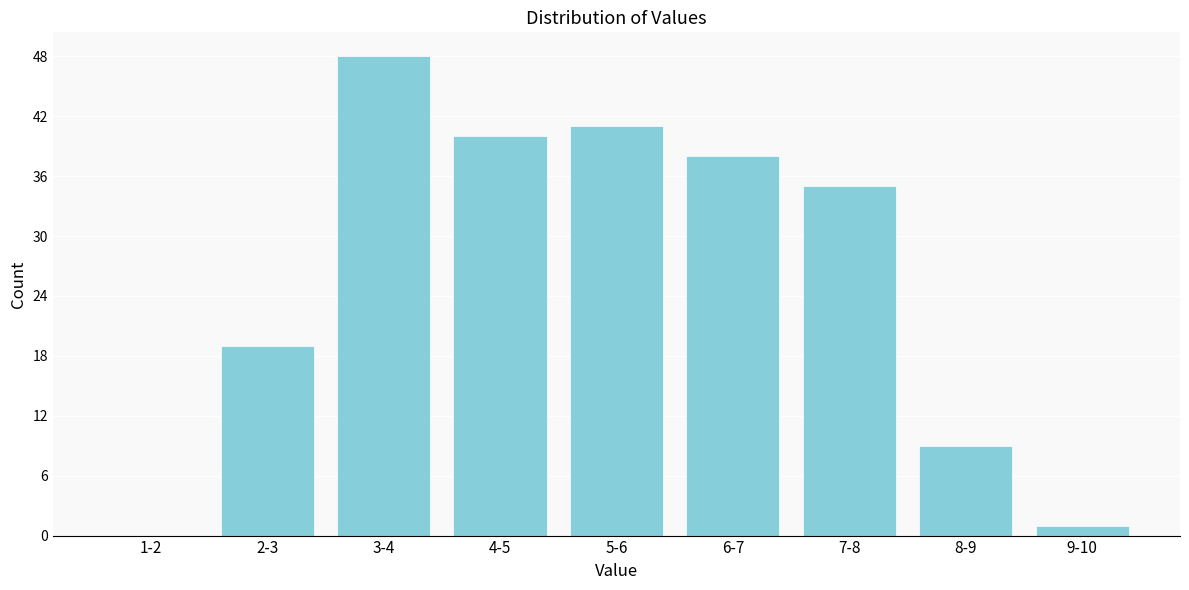

Reading right to left, list all the values displayed in this chart.

9-10=1	8-9=9	7-8=35	6-7=38	5-6=41	4-5=40	3-4=48	2-3=19	1-2=0